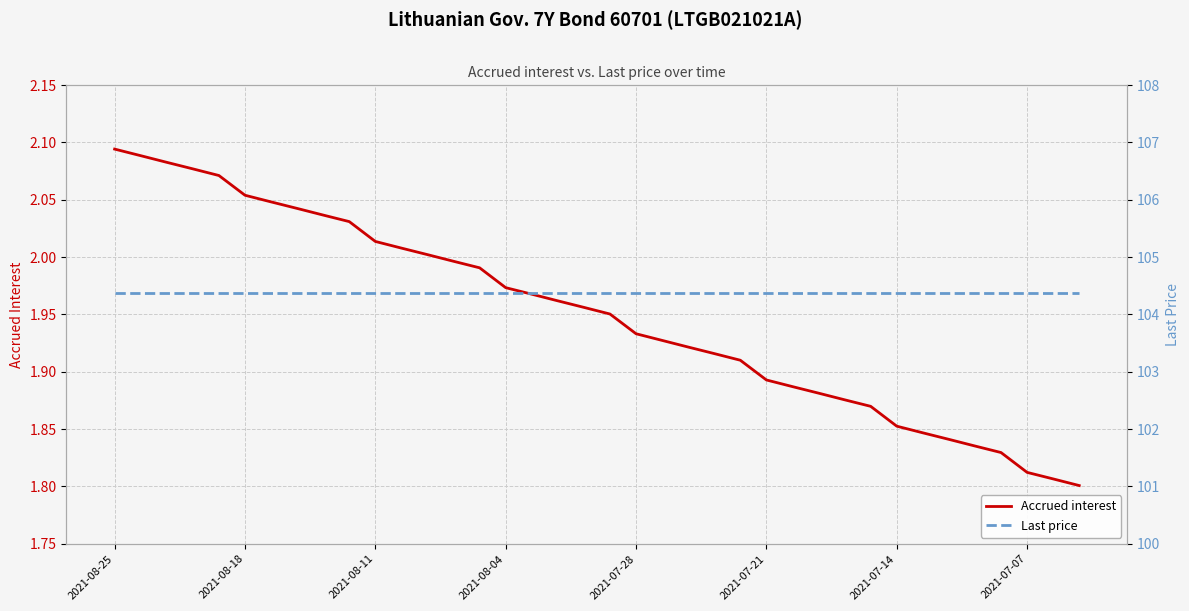

Does the chart display data point markers on the line(s)?

No